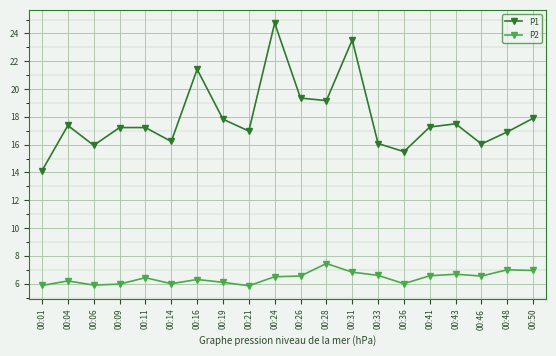

Which label corresponds to the largest value in the chart?

00:24